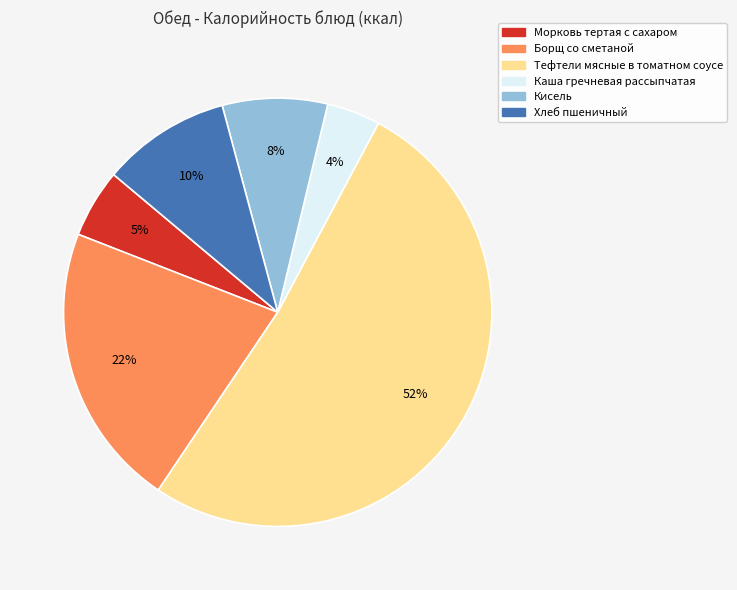

Is the sum of Морковь тертая с сахаром and Тефтели мясные в томатном соусе greater than half?

Yes